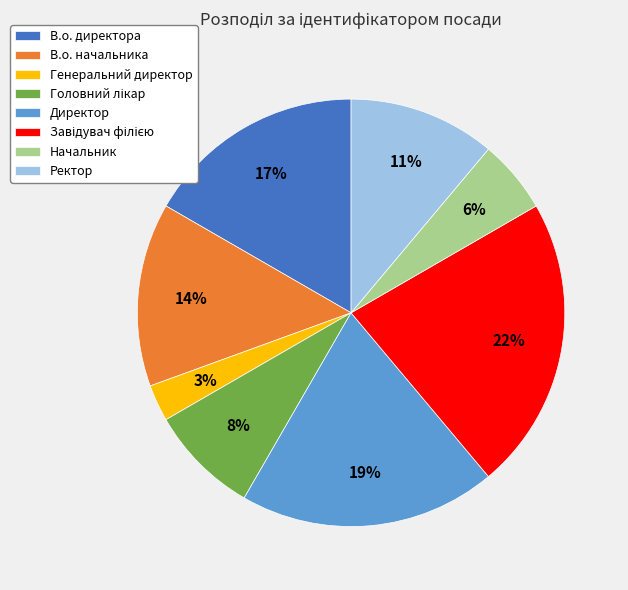

Is it true that В.о. начальника is 14% of the pie?

True